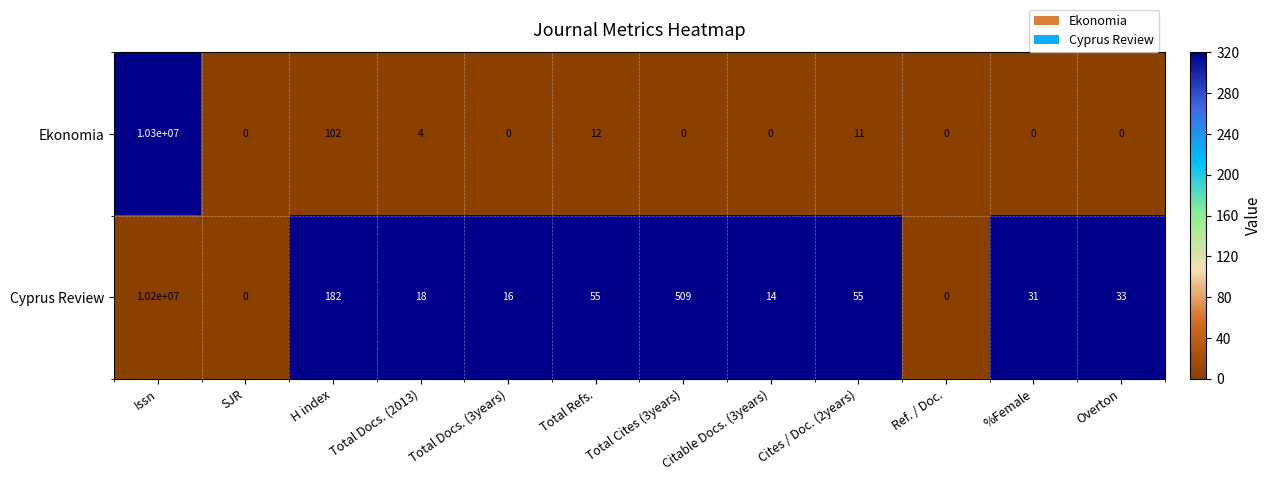

Rank the series by their maximum value, from lowest to highest.

Cyprus Review, Ekonomia